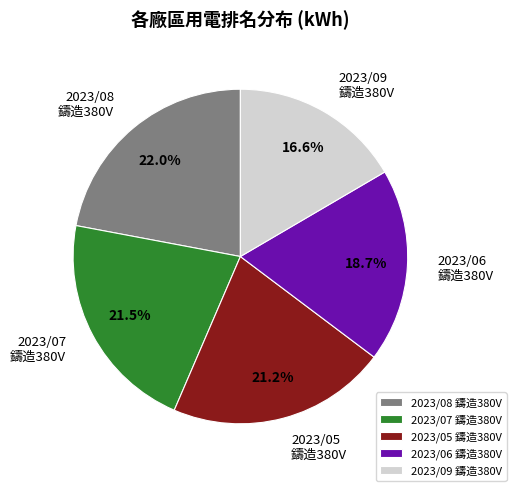

What is the largest slice in the pie chart?

2023/08